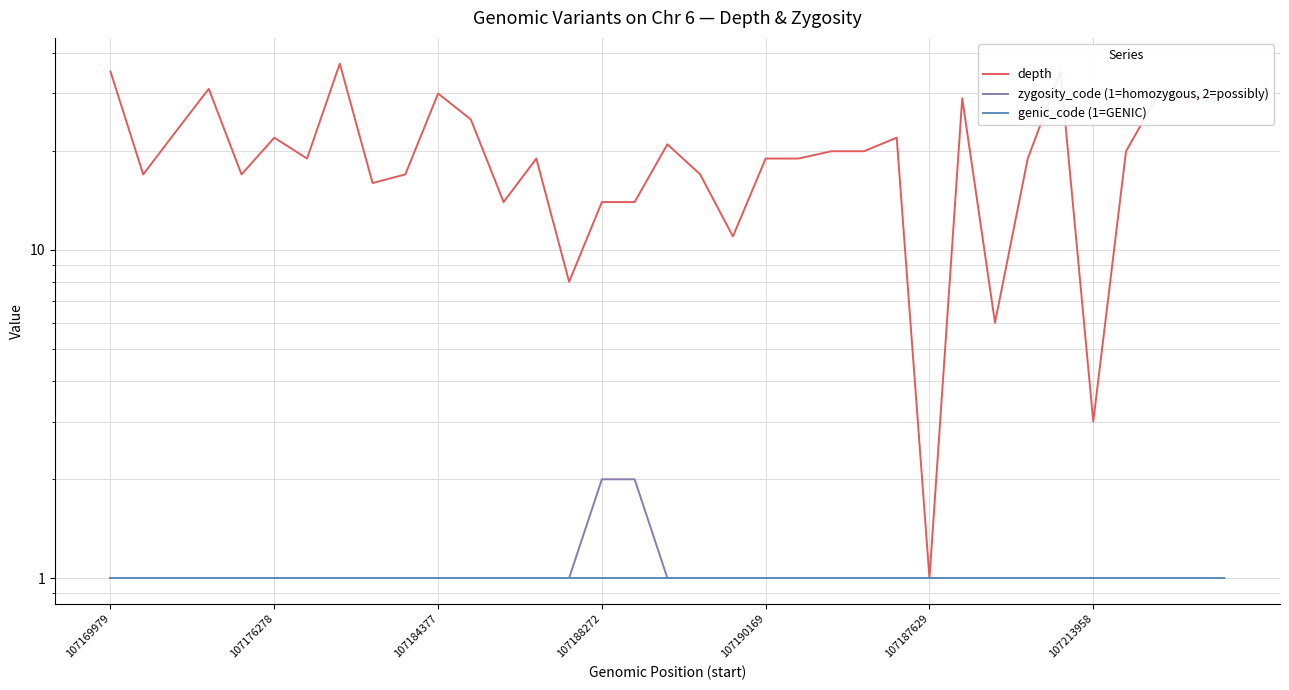

Is this an area chart (filled region under the line)?

No